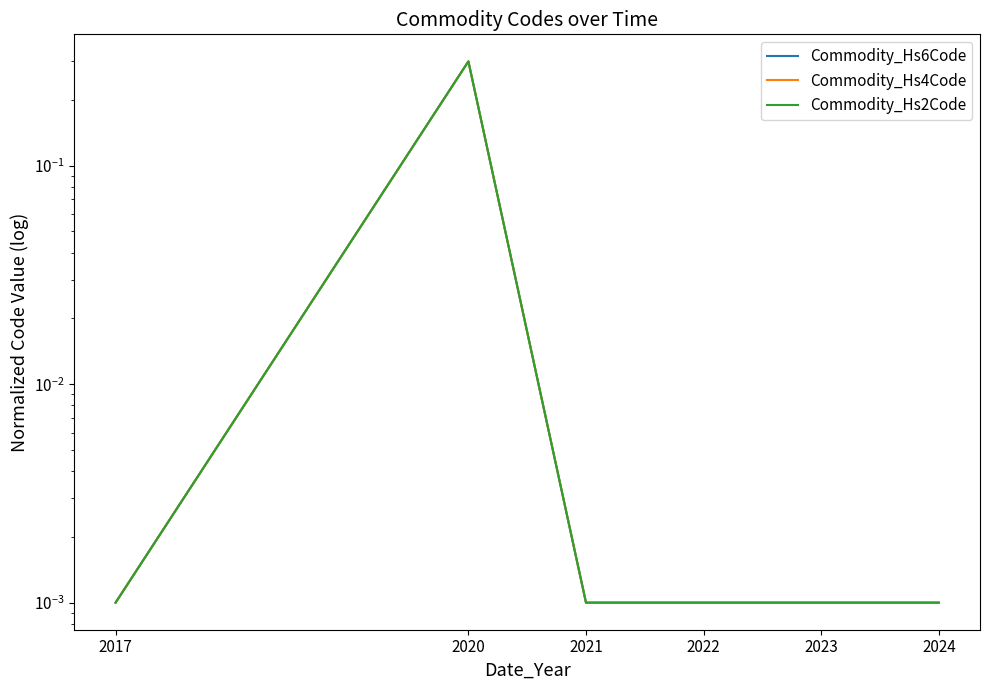

True or false: Commodity_Hs2Code and Commodity_Hs6Code intersect in this chart.

False